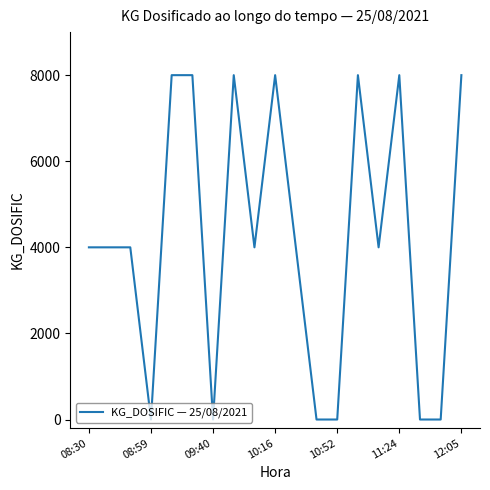

How many series are shown in this chart?

1